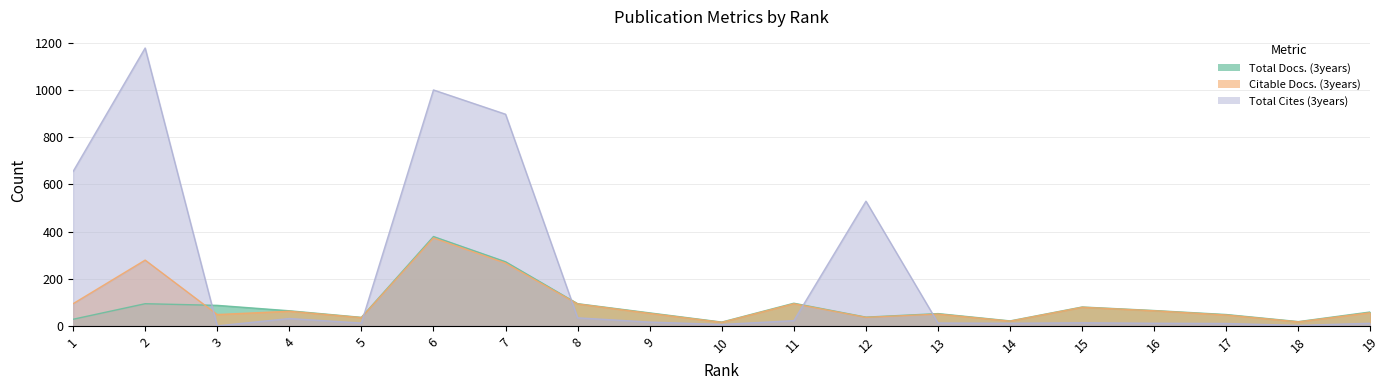

What is the maximum value shown in the chart?

1179